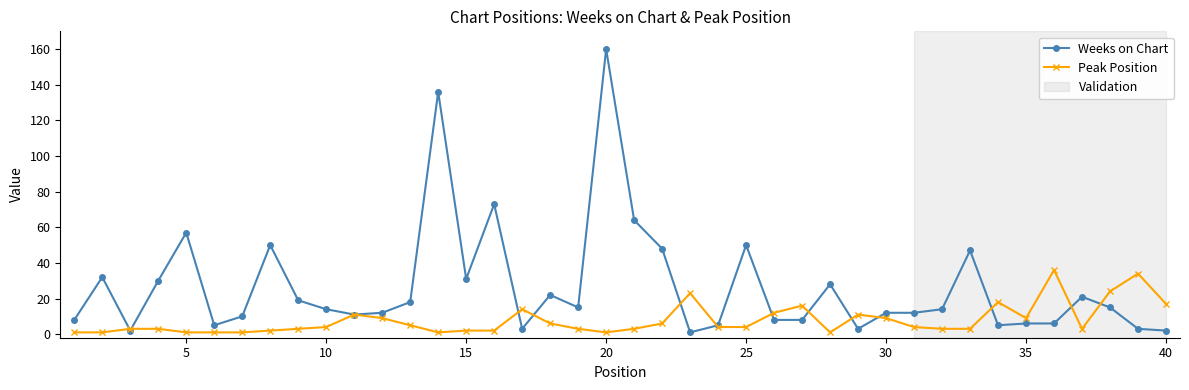

Is this an area chart (filled region under the line)?

No